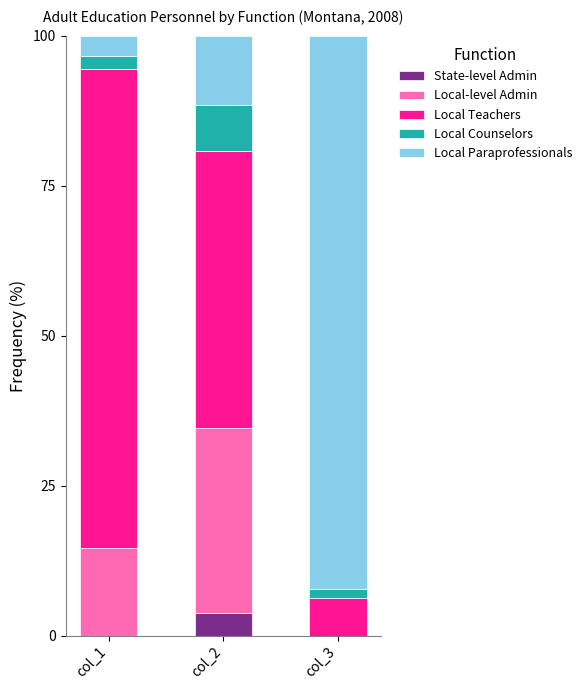

What is the total value across all series at col_2?

100.0